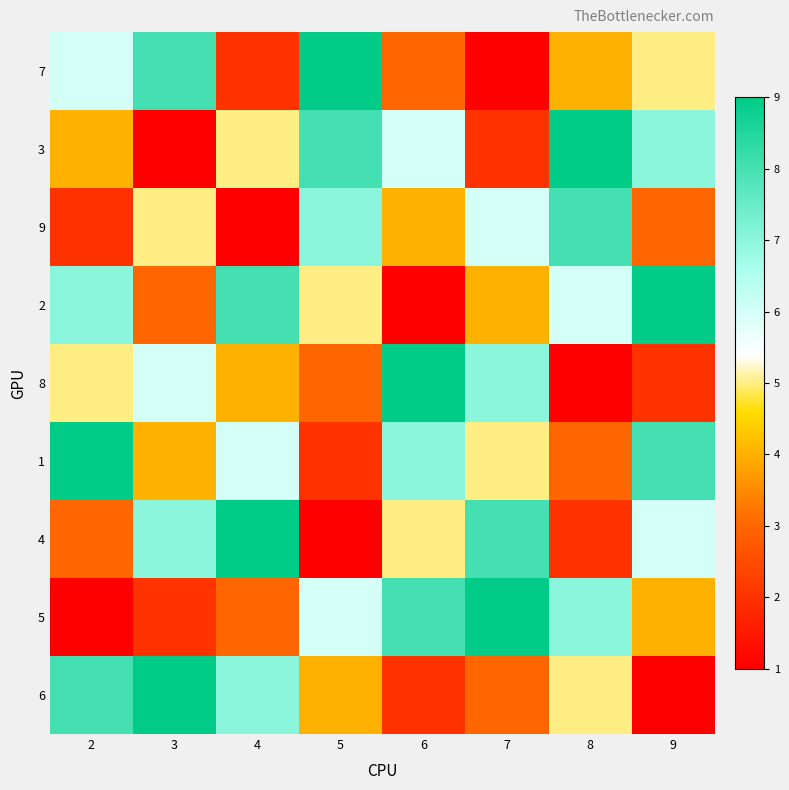

At which category is the sum across all series the highest?

2